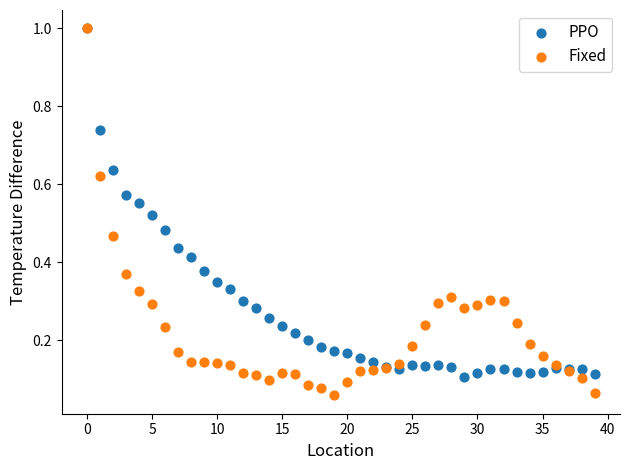

What are all the series names shown in the legend?

PPO, Fixed